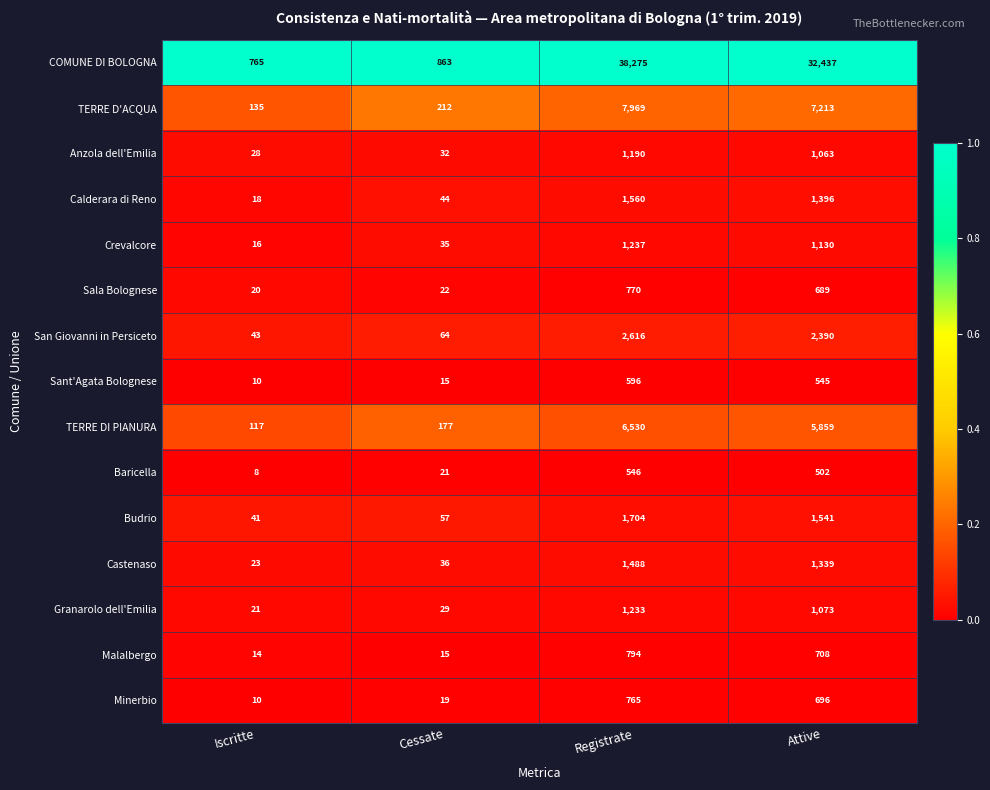

True or false: Malalbergo has a value of 1178 at Registrate.

False